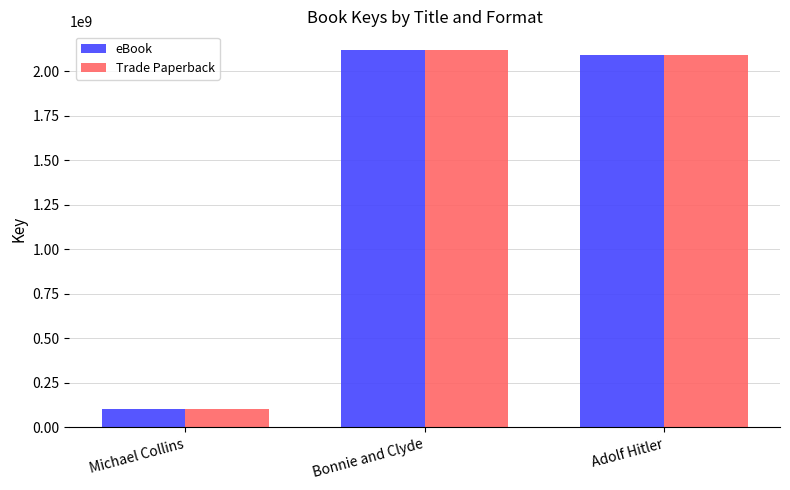

Is the value of eBook at Adolf Hitler greater than the value of Trade Paperback at Michael Collins?

Yes